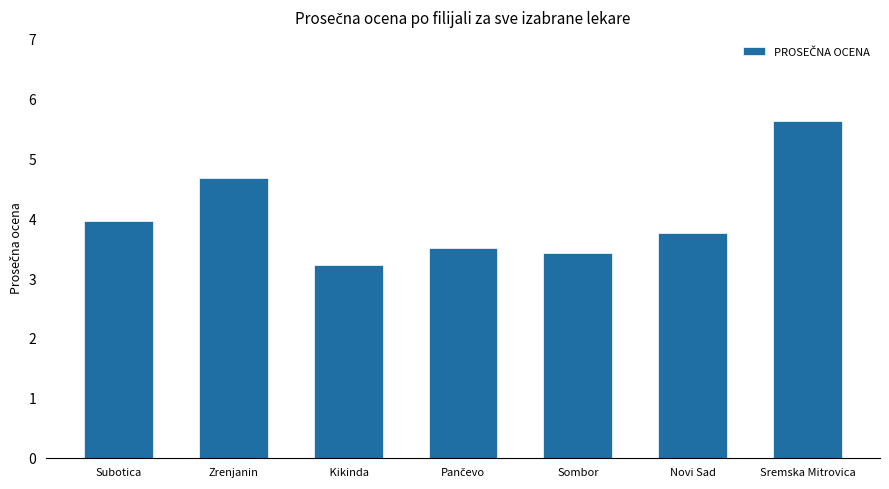

Where is the data nearest to the value 4?

Subotica